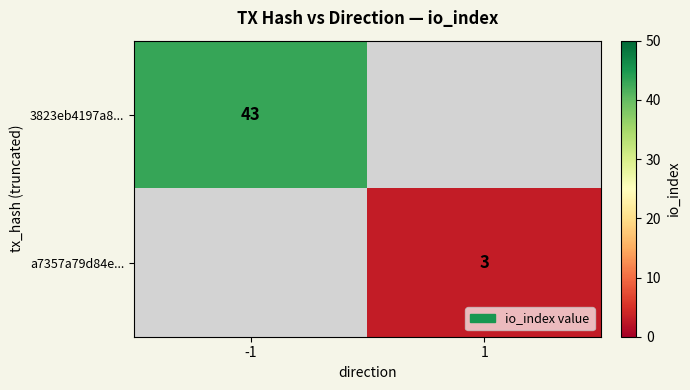

The value of a7357a79d84e... at 1 is 3. True or false?

True